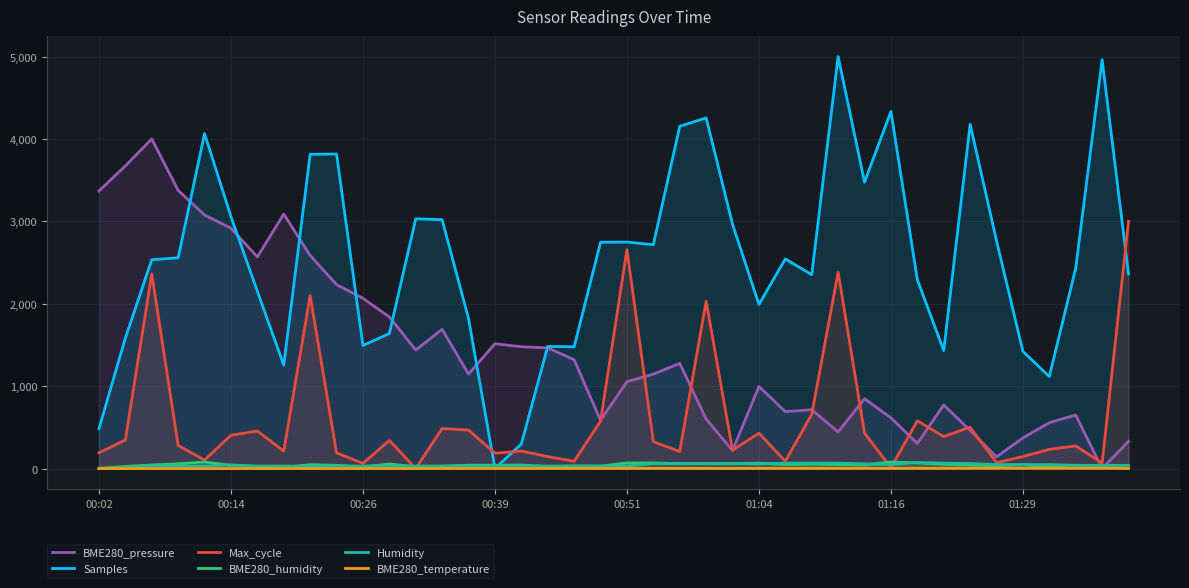

What is the total value across all series at 28?

7944.6